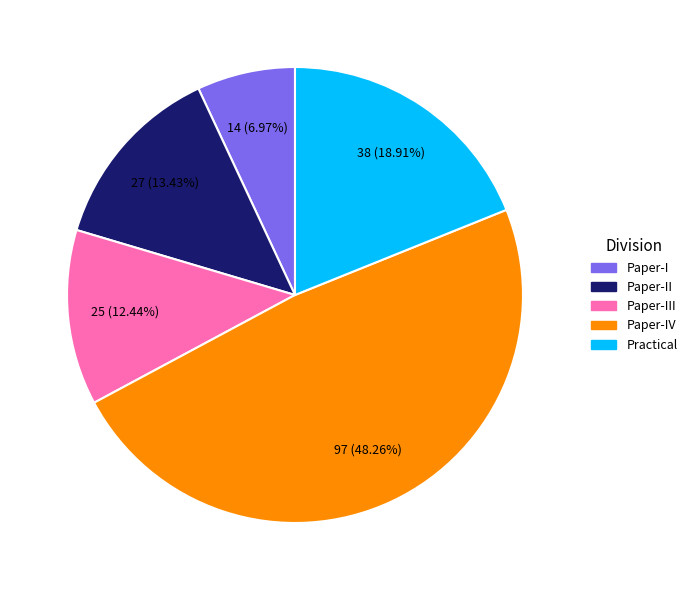

How many slices are in this pie chart?

5